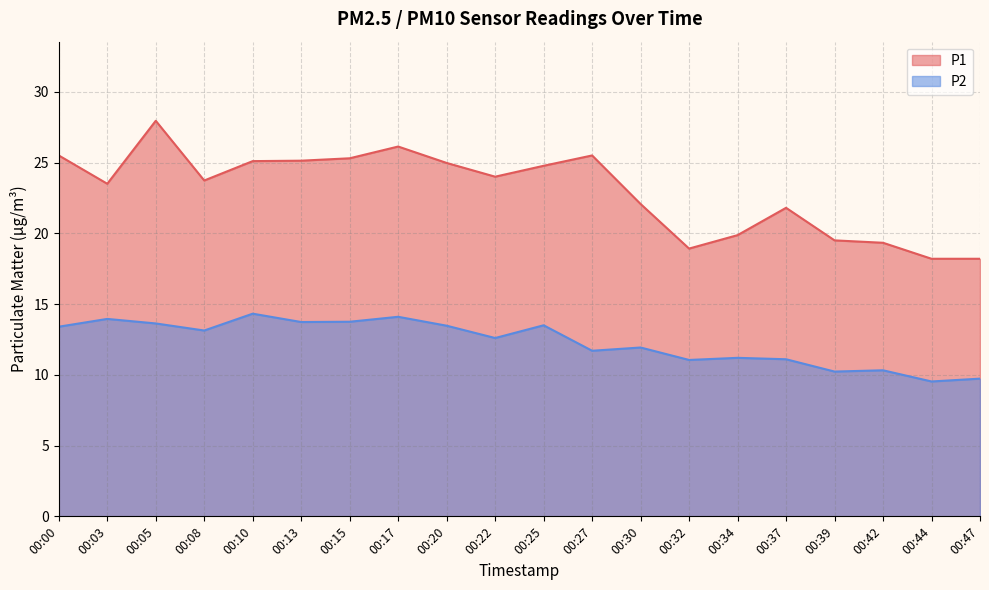

Reading left to right, what are all the values shown in this chart?

P1: 25.5	23.5	27.9	23.7	25.1	25.1	25.3	26.1	25.0	24.0	24.8	25.5	22.1	18.9	19.9	21.8	19.5	19.3	18.2	18.2
P2: 13.4	13.9	13.6	13.1	14.3	13.7	13.8	14.1	13.5	12.6	13.5	11.7	11.9	11.1	11.2	11.1	10.2	10.3	9.5	9.7